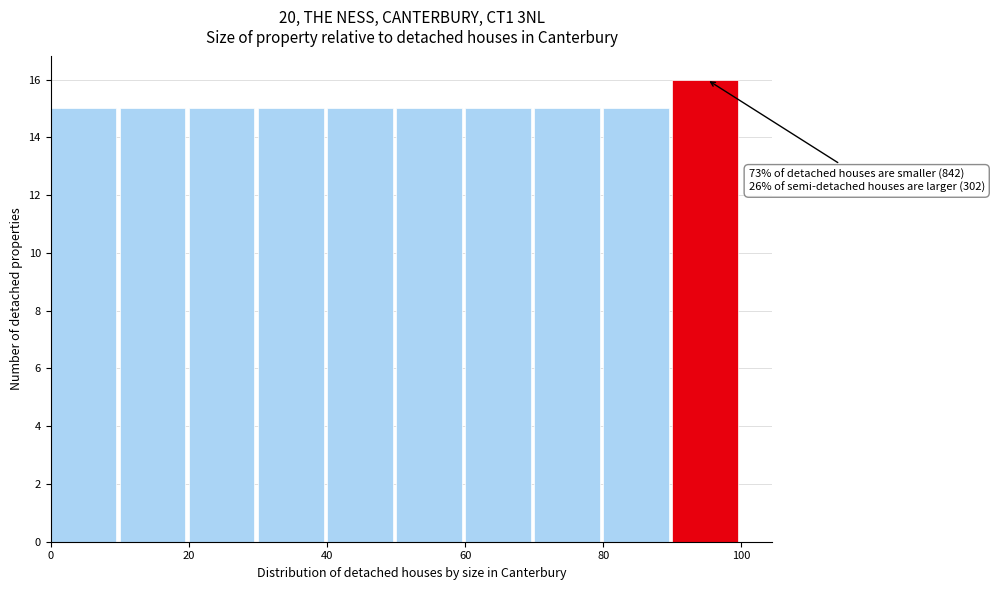

Over which range of the x-axis is the bar tallest?

90 to 100